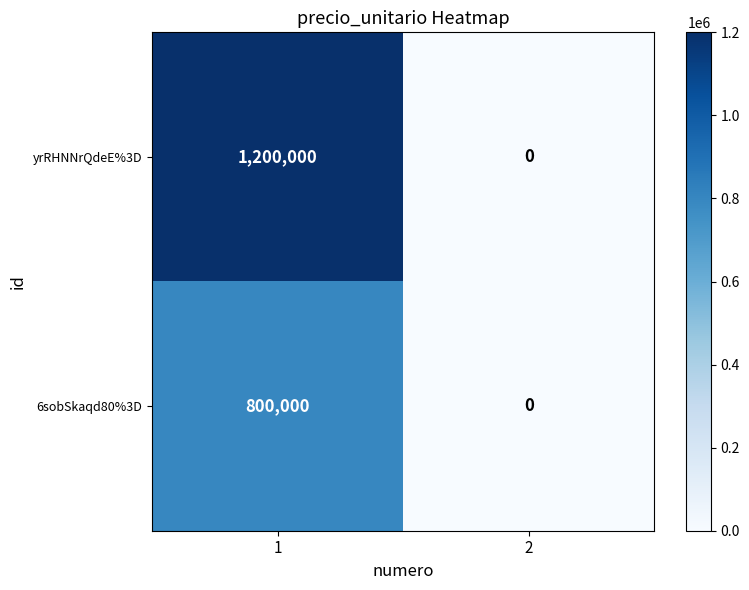

Which series has the largest range (max minus min)?

yrRHNNrQdeE%3D